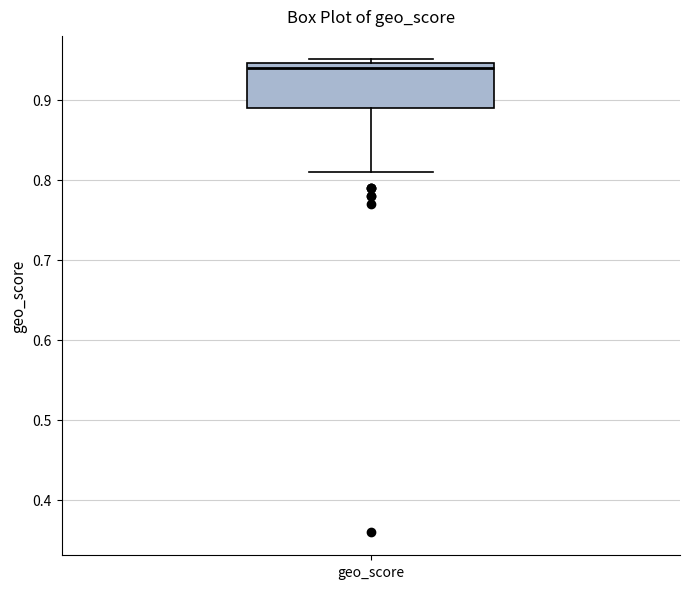

Read this box plot against the y-axis: the position of the median line, the range covered by the box, and the ends of both whiskers. The values are not printed on the chart, so give them approximately, as read against the axis.

median 0.94, box 0.89 to 0.95, whiskers 0.81 to 0.95 (just above the box's upper edge)